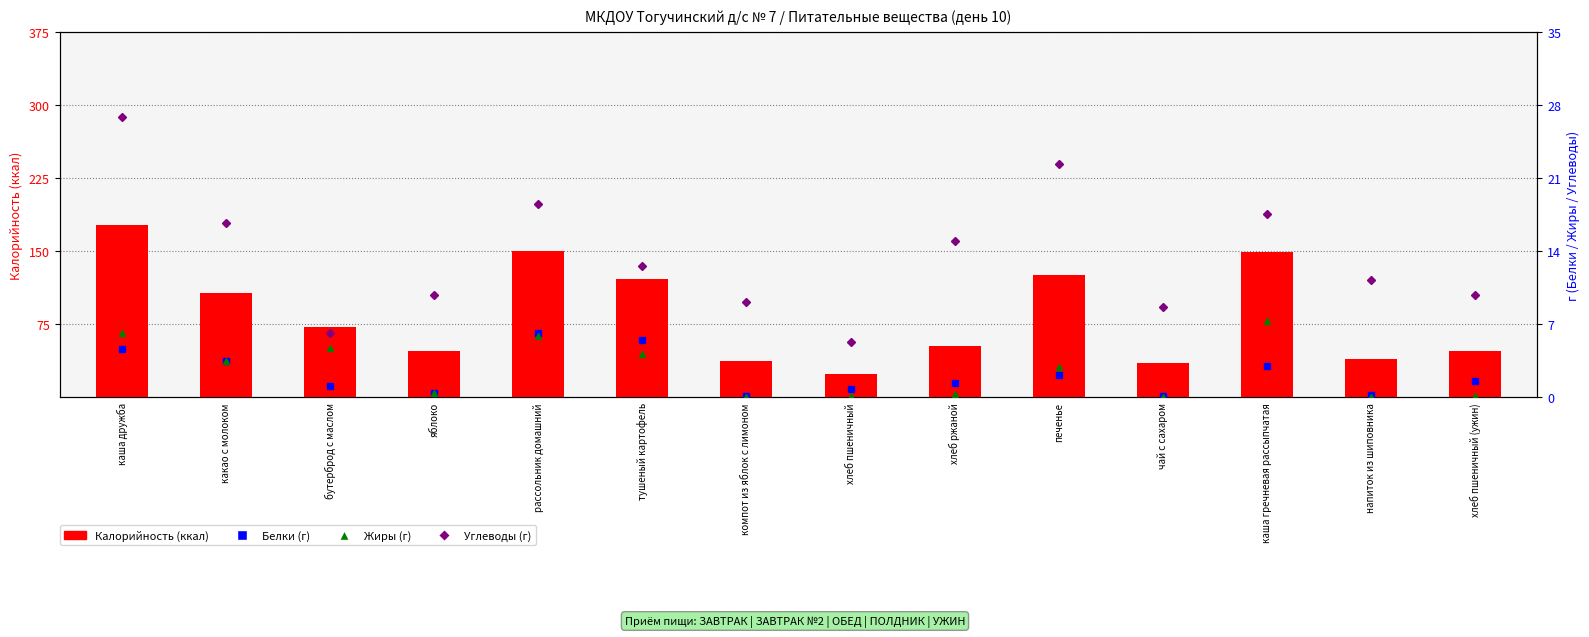

What are all the series names shown in the legend?

Калорийность, Белки, Жиры, Углеводы